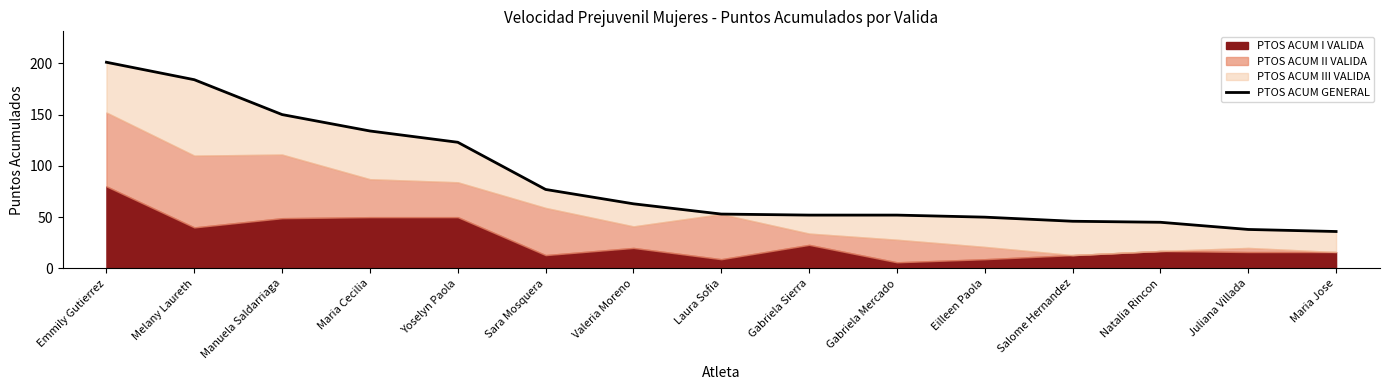

True or false: there are more than 0 points higher than both neighbors.

False